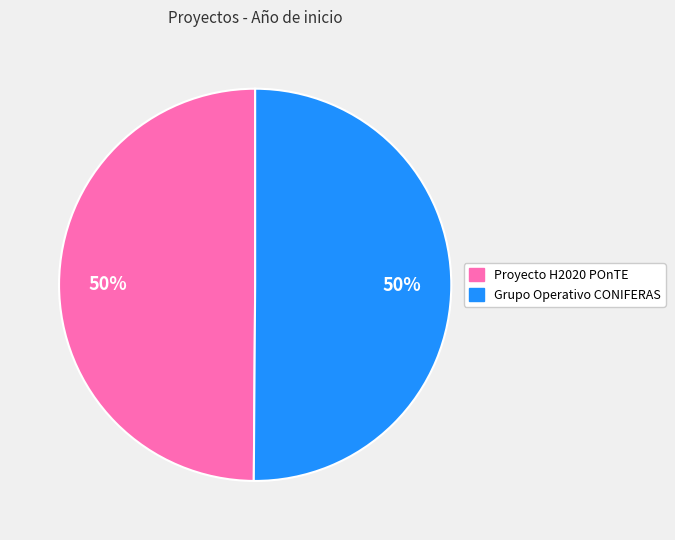

To the nearest percent, what is the average slice percentage?

50%